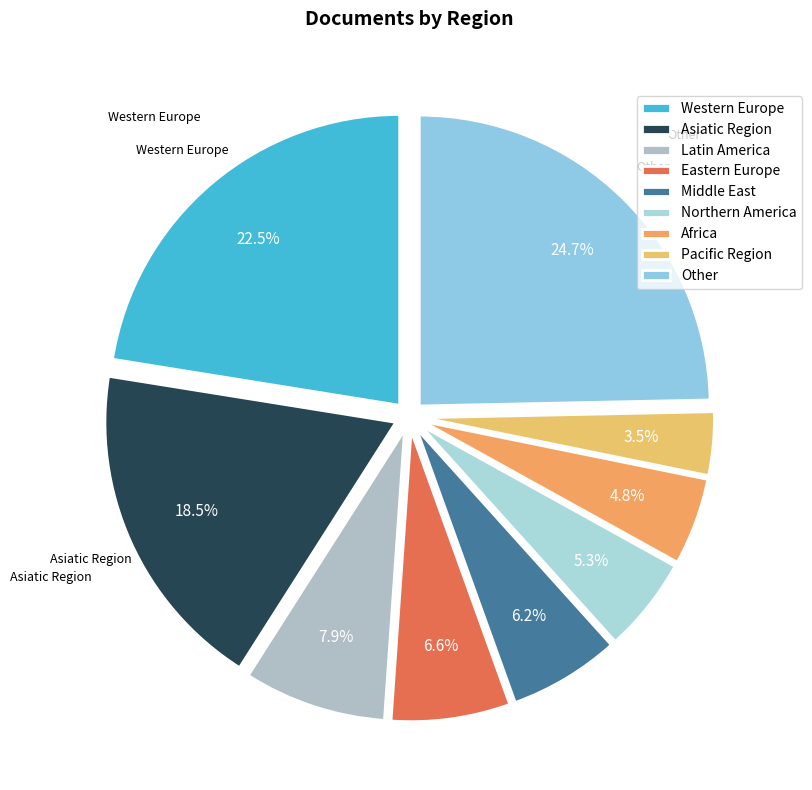

Rank the categories by value from highest to lowest.

Other, Western Europe, Asiatic Region, Latin America, Eastern Europe, Middle East, Northern America, Africa, Pacific Region